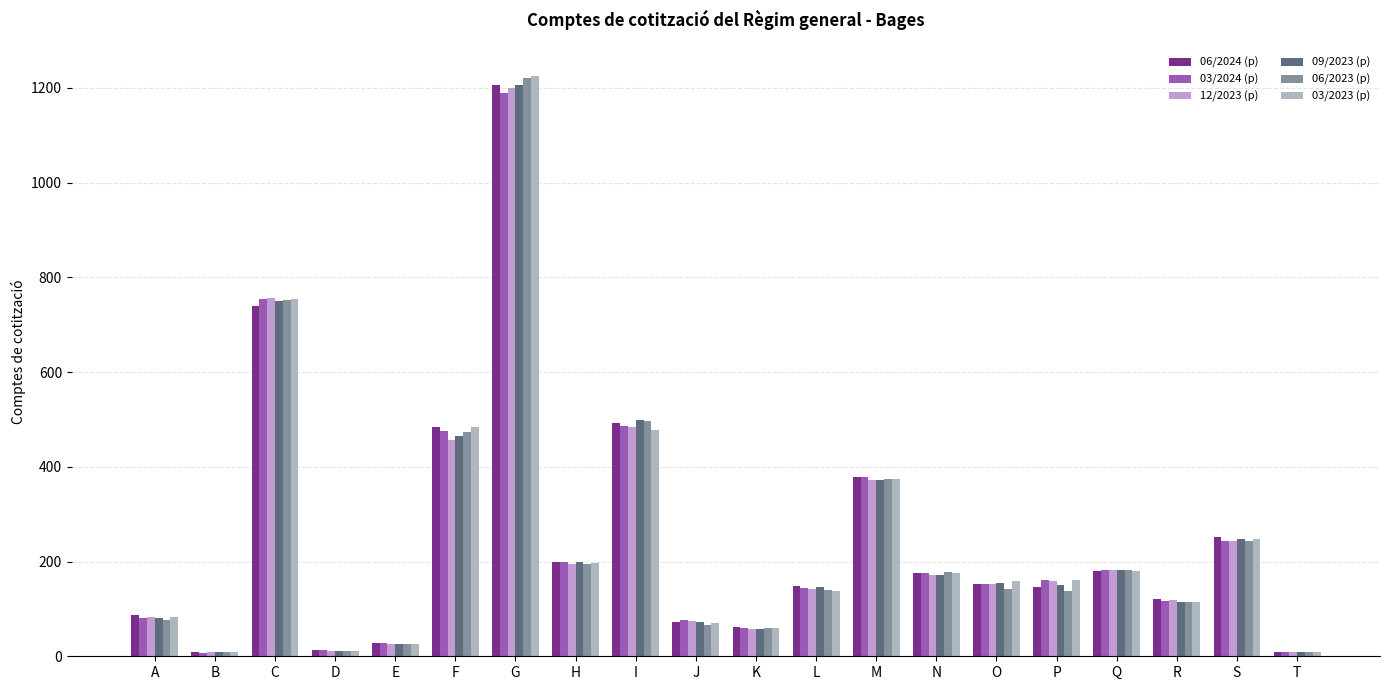

Between E and S, which series saw the biggest shift?

06/2024 (p)